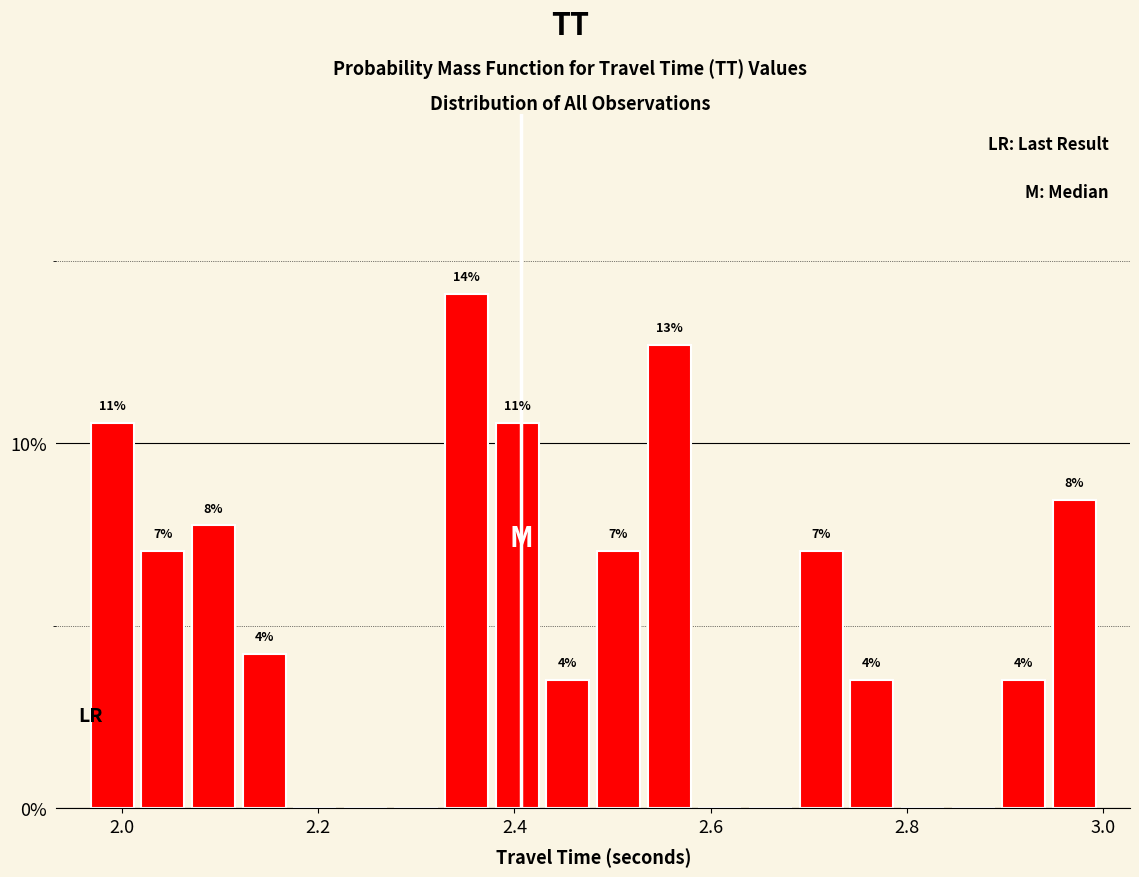

Read against the x-axis, roughly where is the centre of the tallest bar?

2.36